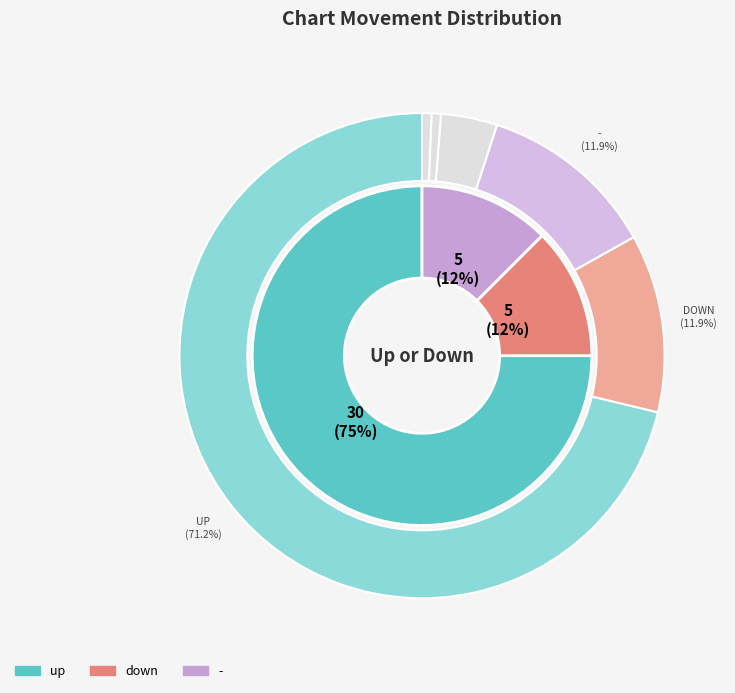

Count the number of slices in the pie.

3